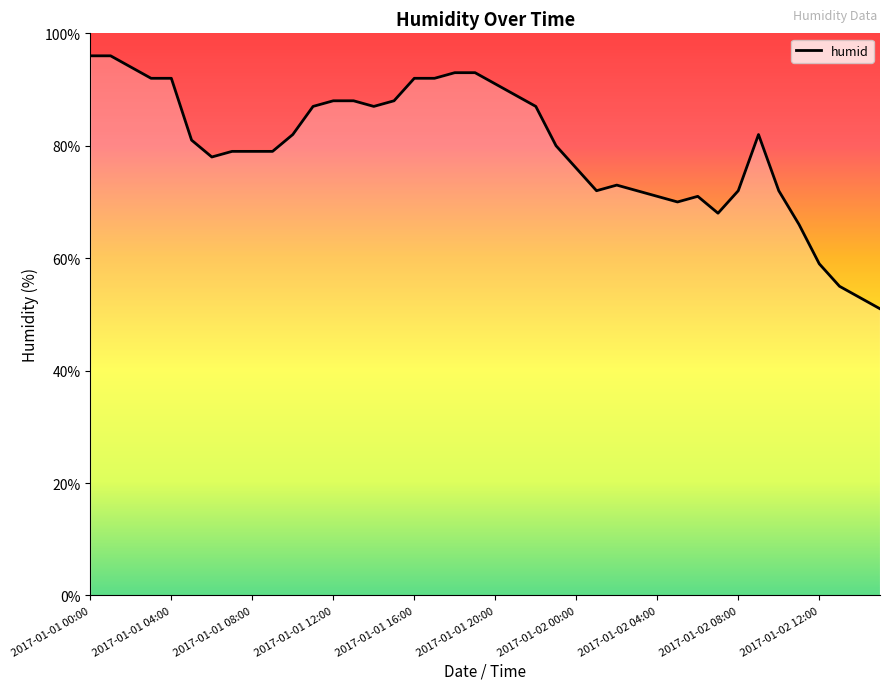

What is the smallest value displayed?

51